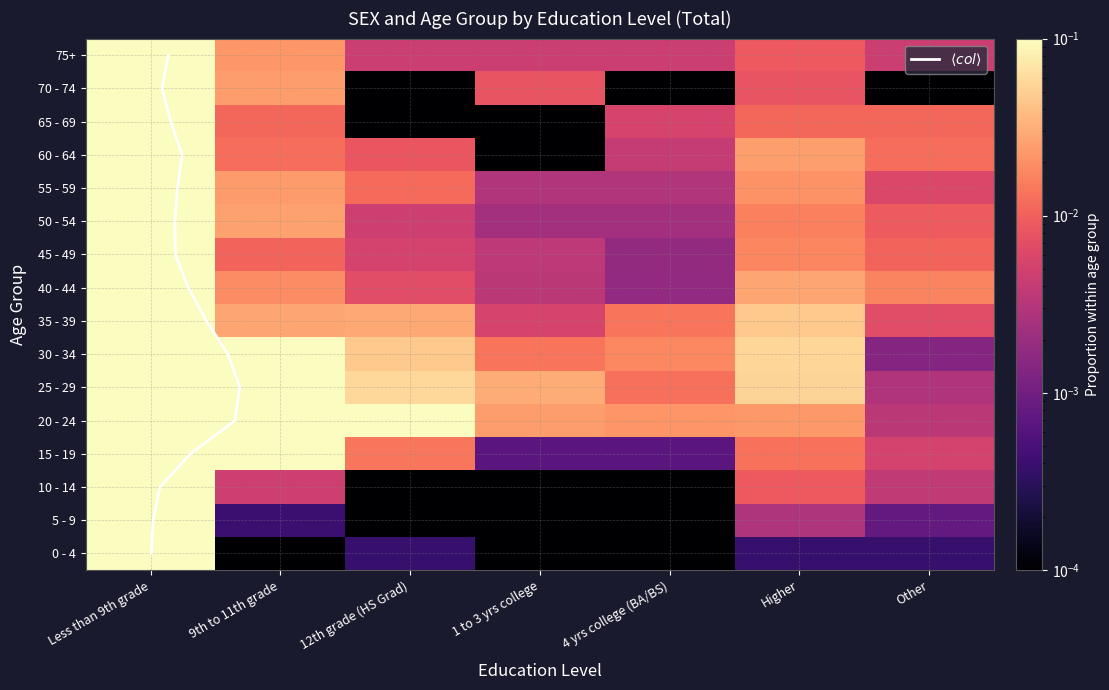

Reading left to right, extract all data points from this chart.

0 - 4: Less than 9th grade=1.0	9th to 11th grade=0.0	12th grade (HS Grad)=0.0	1 to 3 yrs college=0.0	4 yrs college (BA/BS)=0.0	Higher=0.0	Other=0.0
5 - 9: Less than 9th grade=1.0	9th to 11th grade=0.0	12th grade (HS Grad)=0.0	1 to 3 yrs college=0.0	4 yrs college (BA/BS)=0.0	Higher=0.0	Other=0.0
10 - 14: Less than 9th grade=1.0	9th to 11th grade=0.0	12th grade (HS Grad)=0.0	1 to 3 yrs college=0.0	4 yrs college (BA/BS)=0.0	Higher=0.0	Other=0.0
15 - 19: Less than 9th grade=0.8	9th to 11th grade=0.2	12th grade (HS Grad)=0.0	1 to 3 yrs college=0.0	4 yrs college (BA/BS)=0.0	Higher=0.0	Other=0.0
20 - 24: Less than 9th grade=0.7	9th to 11th grade=0.2	12th grade (HS Grad)=0.1	1 to 3 yrs college=0.0	4 yrs college (BA/BS)=0.0	Higher=0.0	Other=0.0
25 - 29: Less than 9th grade=0.7	9th to 11th grade=0.1	12th grade (HS Grad)=0.1	1 to 3 yrs college=0.0	4 yrs college (BA/BS)=0.0	Higher=0.1	Other=0.0
30 - 34: Less than 9th grade=0.8	9th to 11th grade=0.1	12th grade (HS Grad)=0.0	1 to 3 yrs college=0.0	4 yrs college (BA/BS)=0.0	Higher=0.1	Other=0.0
35 - 39: Less than 9th grade=0.9	9th to 11th grade=0.0	12th grade (HS Grad)=0.0	1 to 3 yrs college=0.0	4 yrs college (BA/BS)=0.0	Higher=0.0	Other=0.0
40 - 44: Less than 9th grade=0.9	9th to 11th grade=0.0	12th grade (HS Grad)=0.0	1 to 3 yrs college=0.0	4 yrs college (BA/BS)=0.0	Higher=0.0	Other=0.0
45 - 49: Less than 9th grade=1.0	9th to 11th grade=0.0	12th grade (HS Grad)=0.0	1 to 3 yrs college=0.0	4 yrs college (BA/BS)=0.0	Higher=0.0	Other=0.0
50 - 54: Less than 9th grade=0.9	9th to 11th grade=0.0	12th grade (HS Grad)=0.0	1 to 3 yrs college=0.0	4 yrs college (BA/BS)=0.0	Higher=0.0	Other=0.0
55 - 59: Less than 9th grade=0.9	9th to 11th grade=0.0	12th grade (HS Grad)=0.0	1 to 3 yrs college=0.0	4 yrs college (BA/BS)=0.0	Higher=0.0	Other=0.0
60 - 64: Less than 9th grade=0.9	9th to 11th grade=0.0	12th grade (HS Grad)=0.0	1 to 3 yrs college=0.0	4 yrs college (BA/BS)=0.0	Higher=0.0	Other=0.0
65 - 69: Less than 9th grade=1.0	9th to 11th grade=0.0	12th grade (HS Grad)=0.0	1 to 3 yrs college=0.0	4 yrs college (BA/BS)=0.0	Higher=0.0	Other=0.0
70 - 74: Less than 9th grade=1.0	9th to 11th grade=0.0	12th grade (HS Grad)=0.0	1 to 3 yrs college=0.0	4 yrs college (BA/BS)=0.0	Higher=0.0	Other=0.0
75+: Less than 9th grade=1.0	9th to 11th grade=0.0	12th grade (HS Grad)=0.0	1 to 3 yrs college=0.0	4 yrs college (BA/BS)=0.0	Higher=0.0	Other=0.0